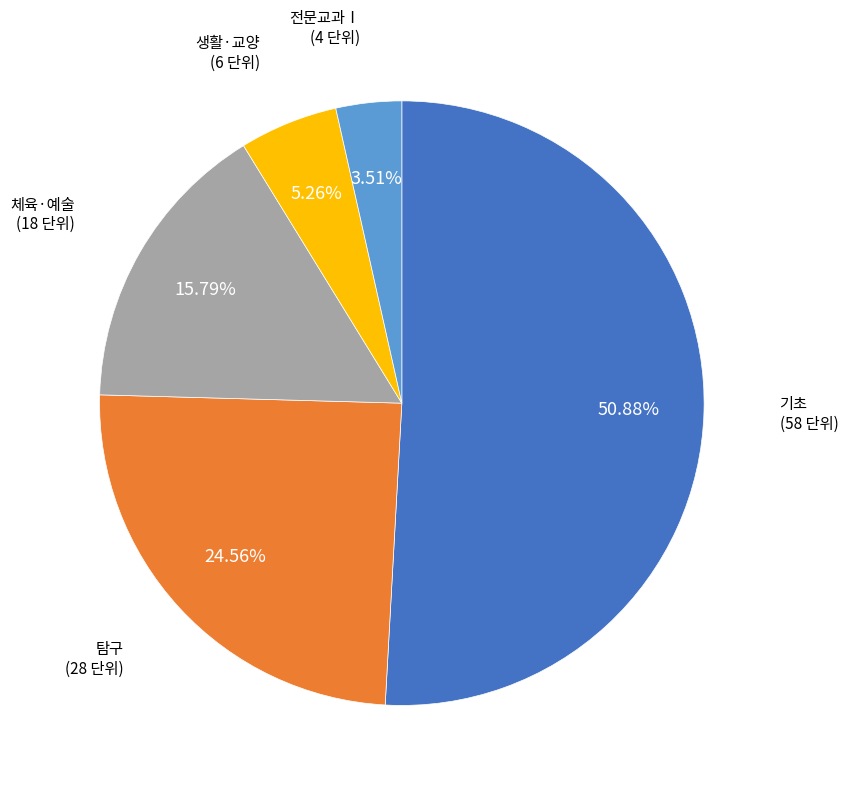

To the nearest percent, what is the average slice percentage?

20%